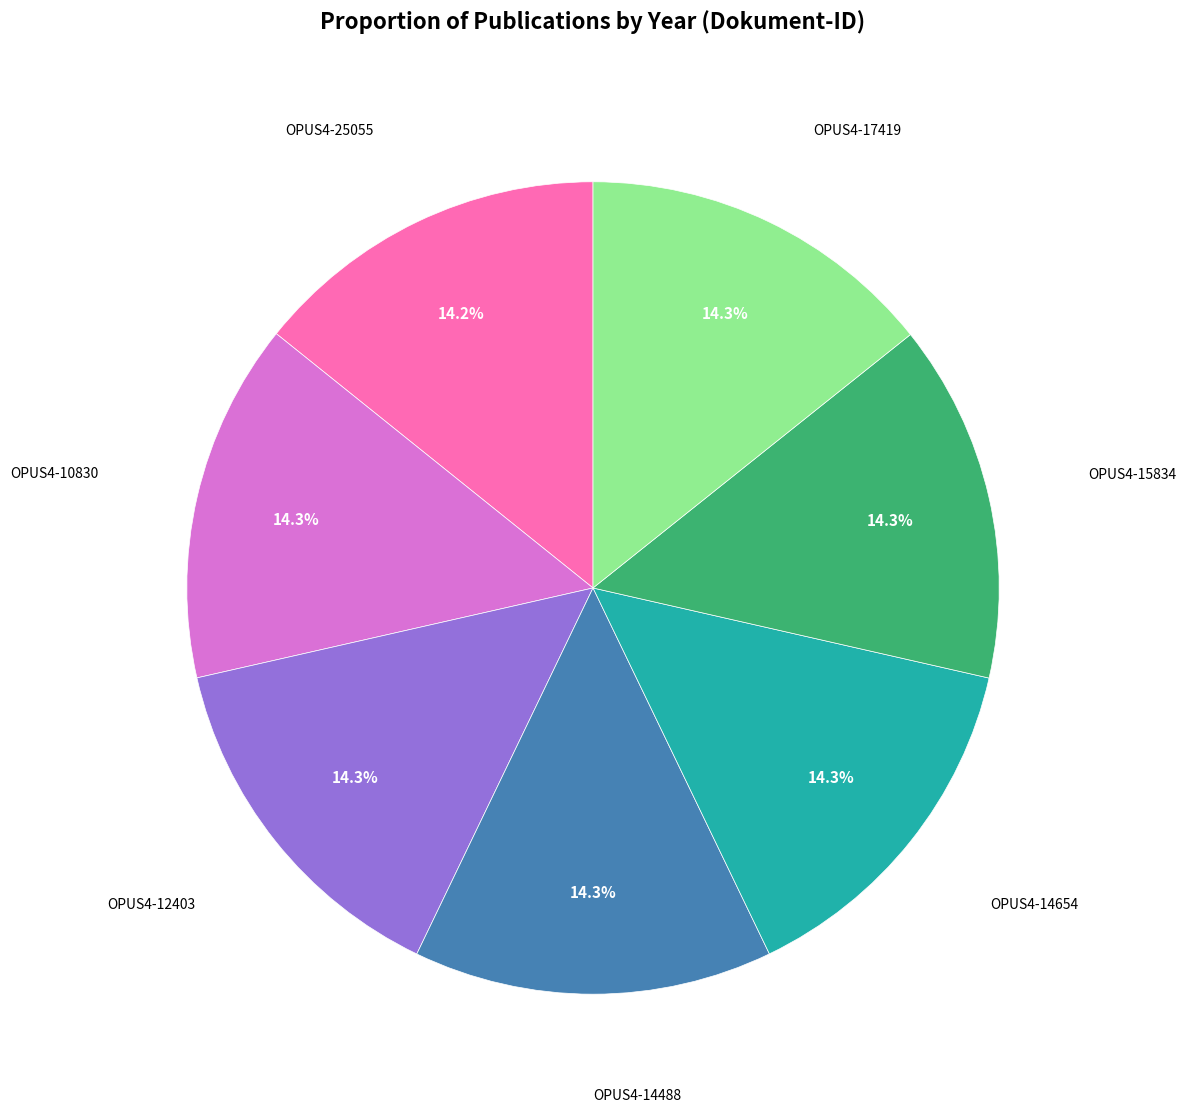

Is OPUS4-17419 the majority of the pie?

No